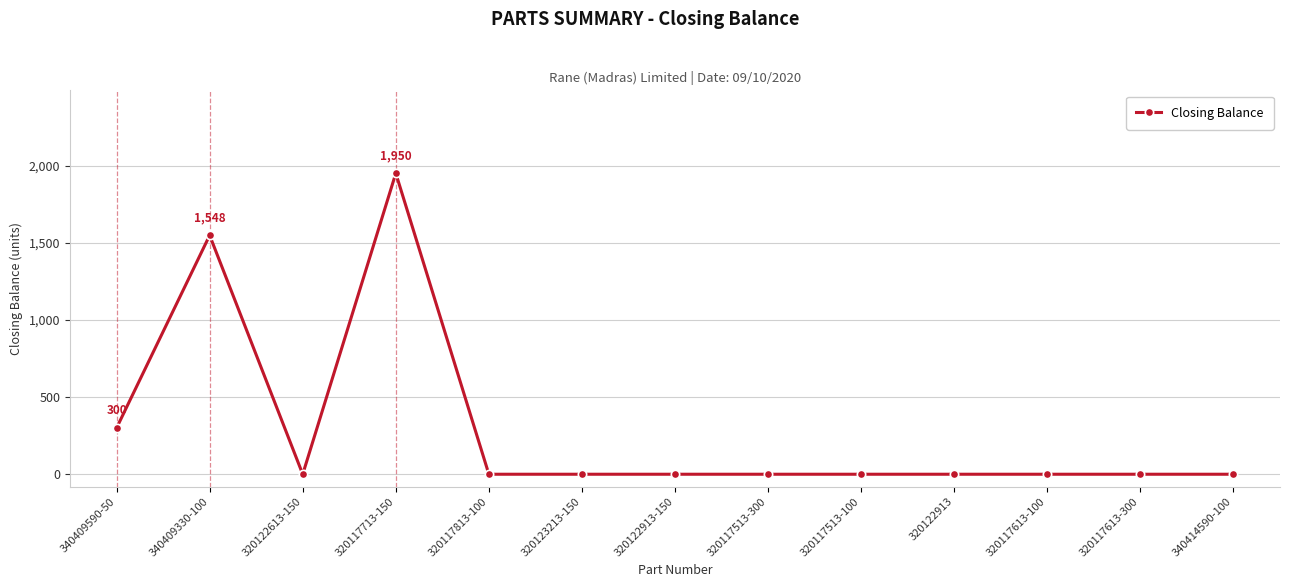

At which category does the data reach its first local valley?

320122613-150